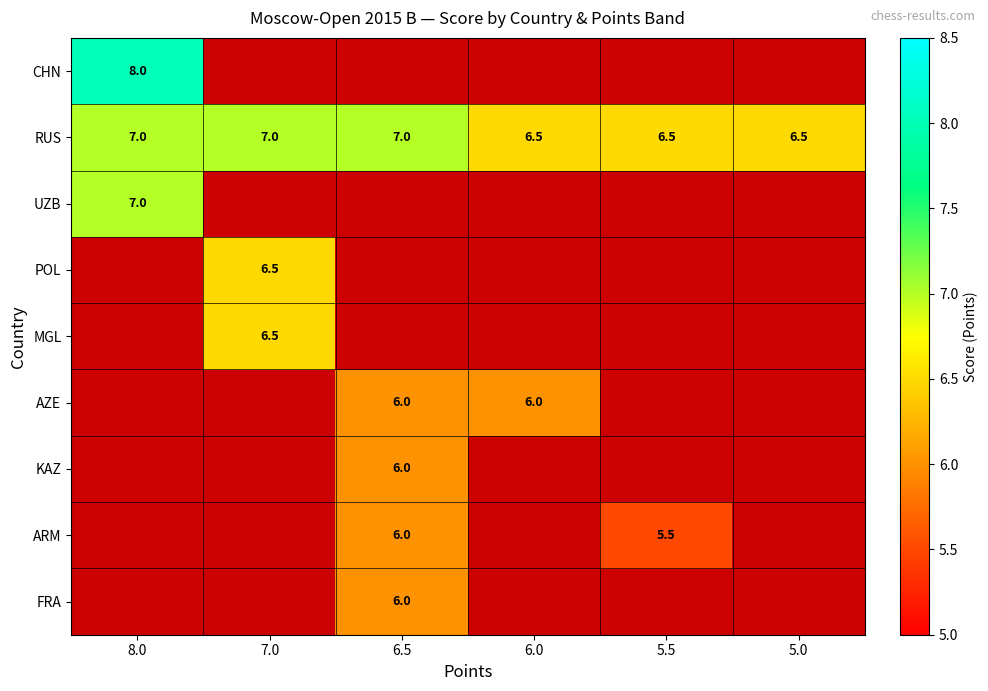

Count the RUS values in the range 6 to 7.

6